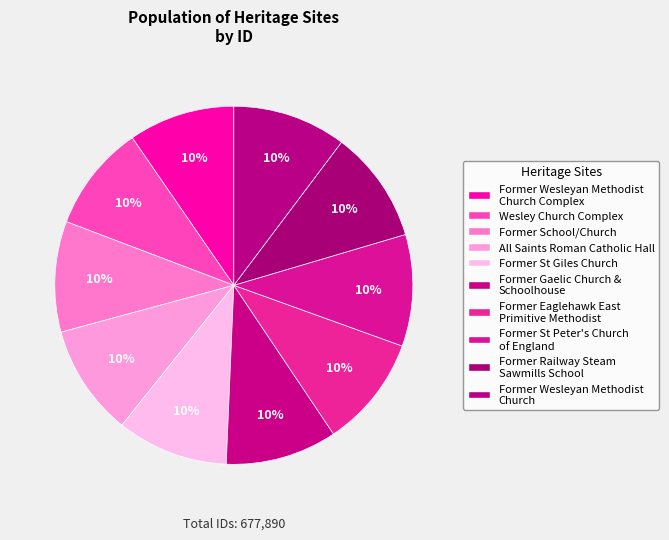

How many segments does this pie chart have?

10